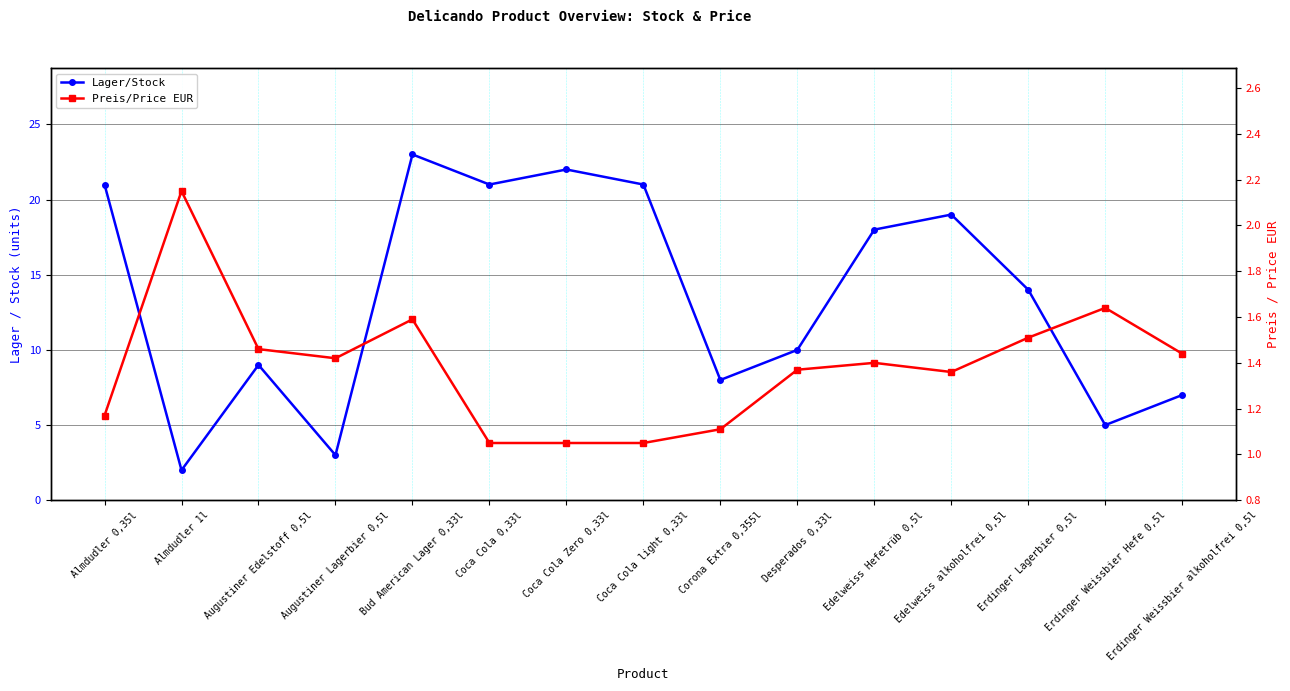

True or false: Preis/Price EUR has a value of 1.5 at Coca Cola 0,33l.

False